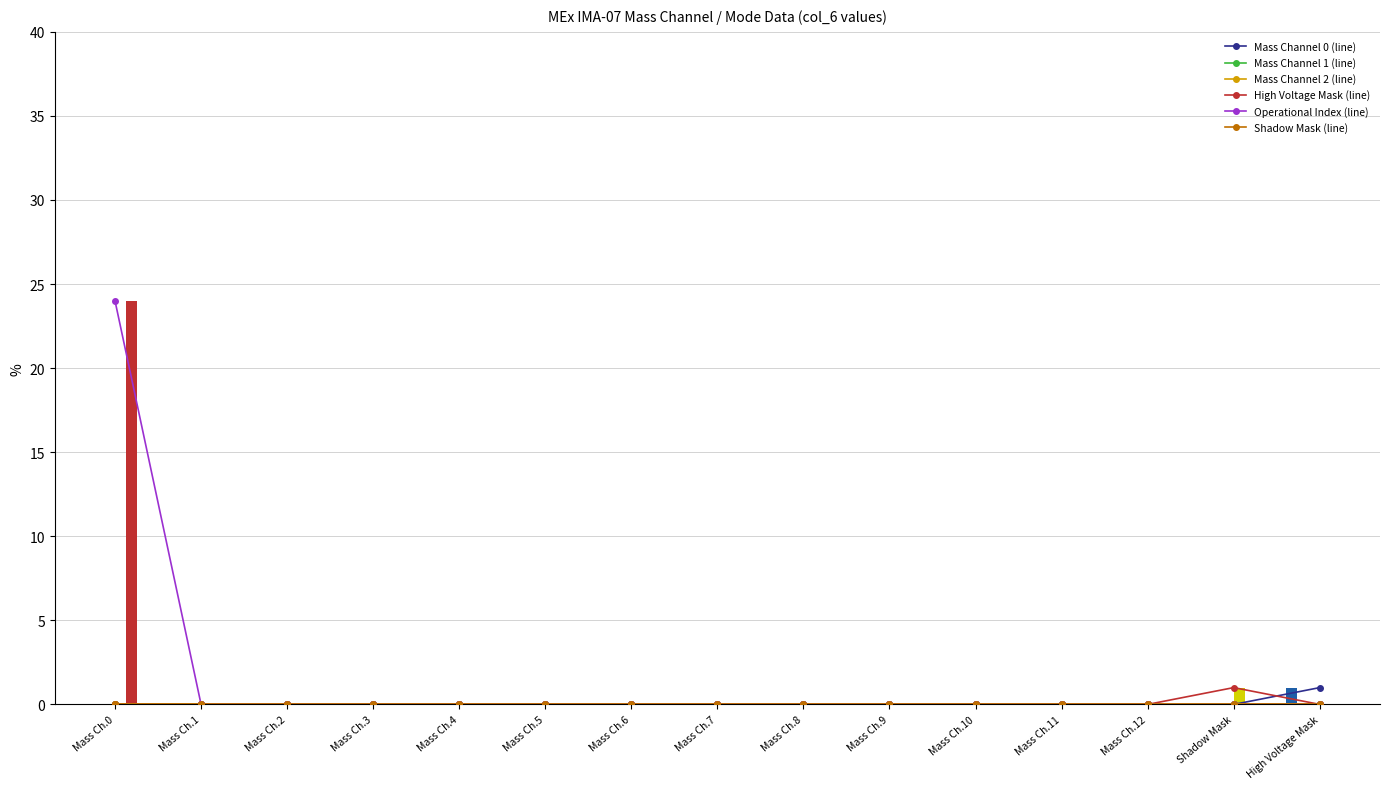

Count the number of categories in the chart.

15